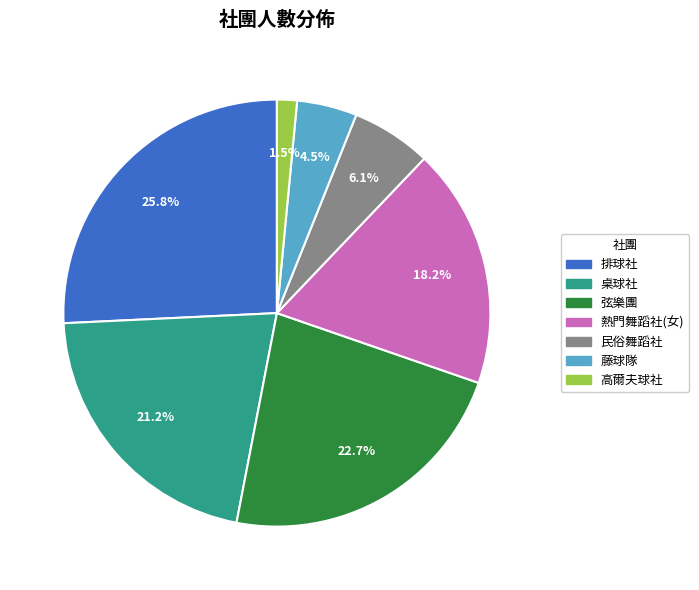

Which category has the biggest portion of the pie?

排球社